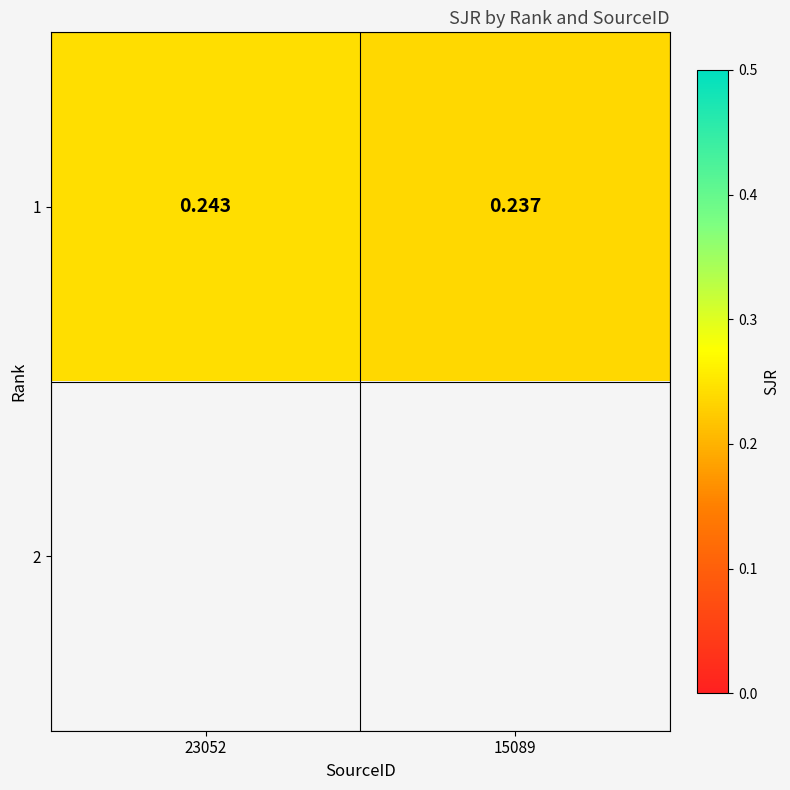

How many series are shown in this chart?

2